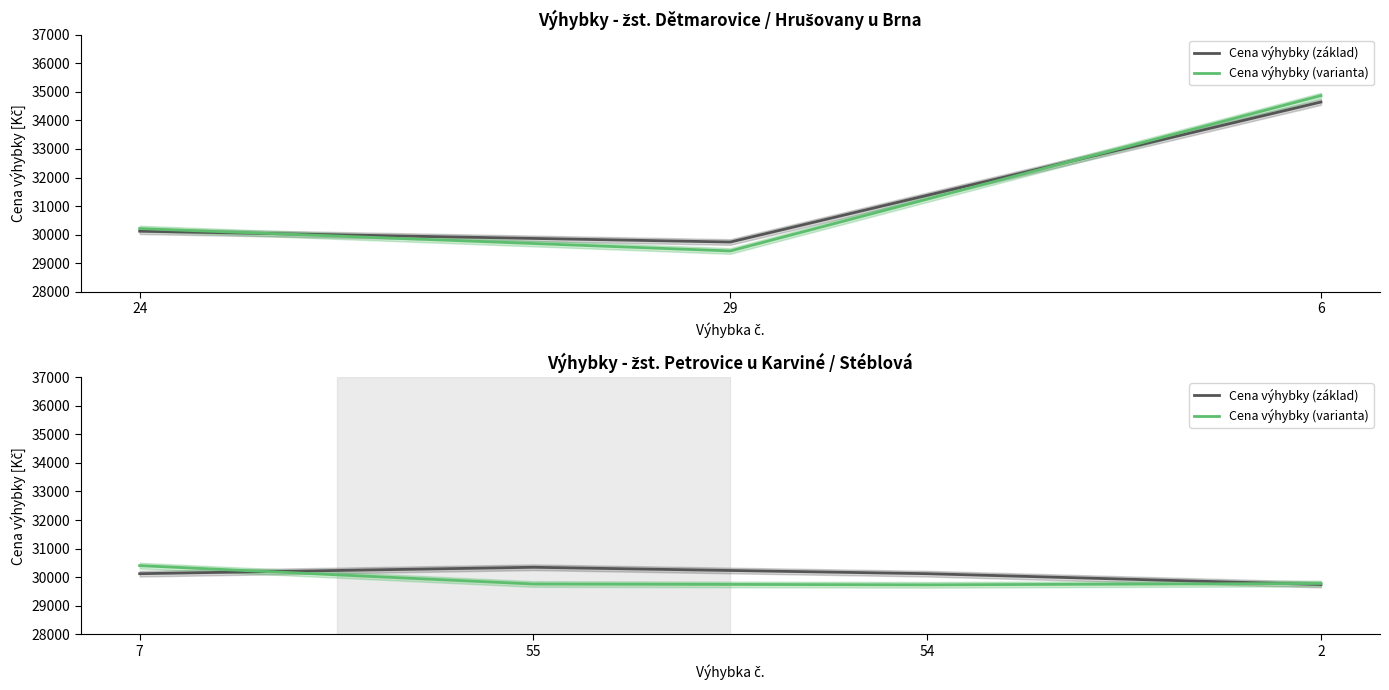

Between which two adjacent categories do Cena výhybky (základ) and Cena výhybky (varianta) first intersect?

7 and 55